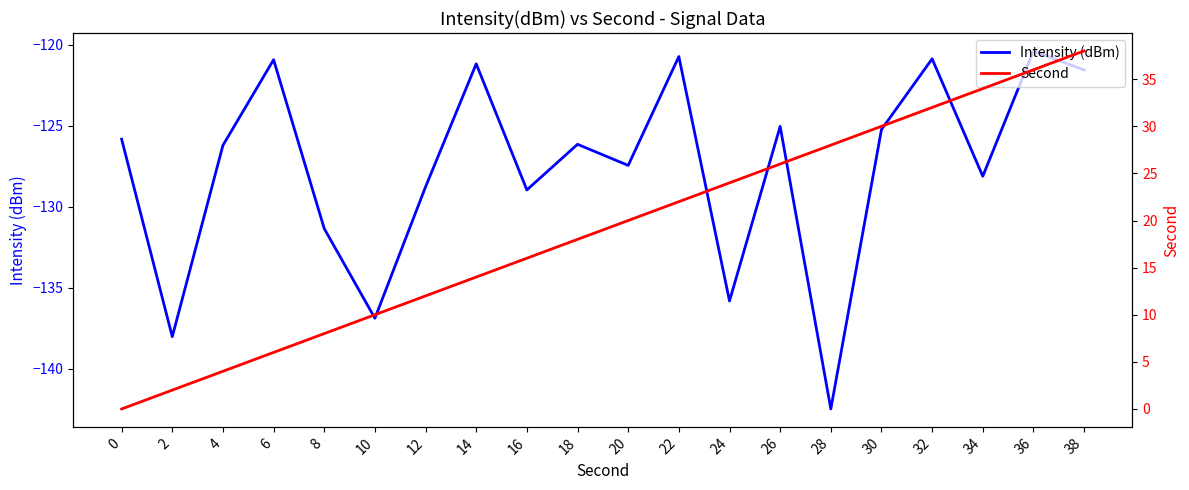

Between 32 and 26, which is larger?

32